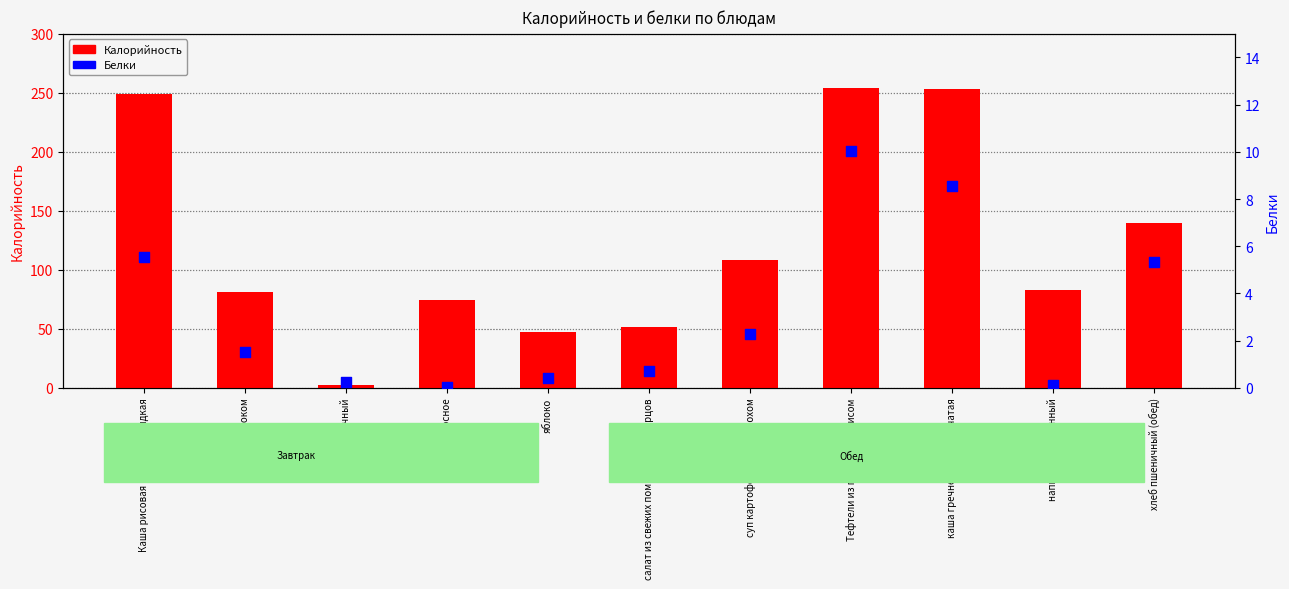

Which series reaches the maximum Y coordinate?

Калорийность